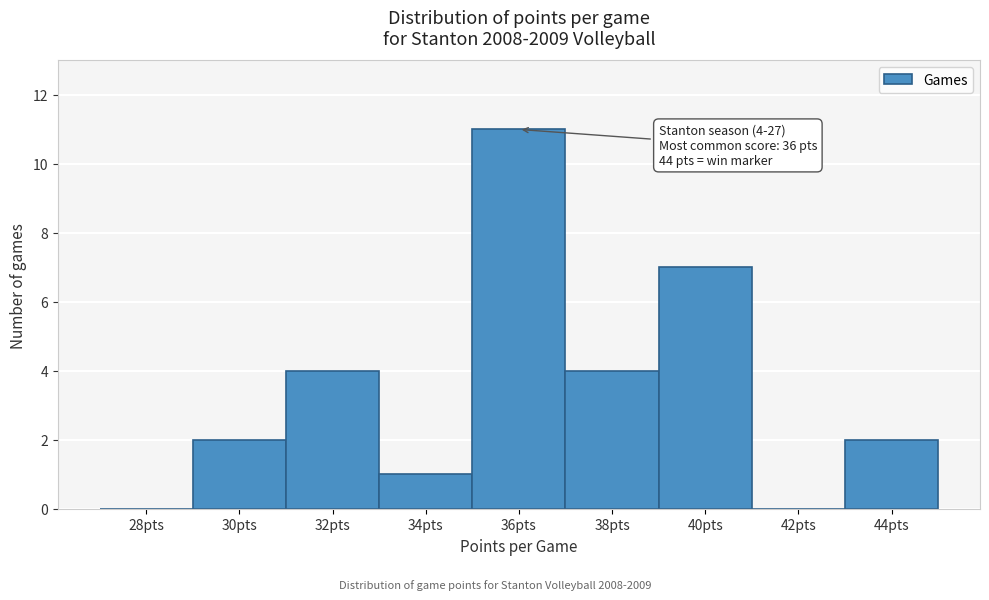

Reading left to right, list all the values displayed in this chart.

28pts=0	30pts=2	32pts=4	34pts=1	36pts=11	38pts=4	40pts=7	42pts=0	44pts=2